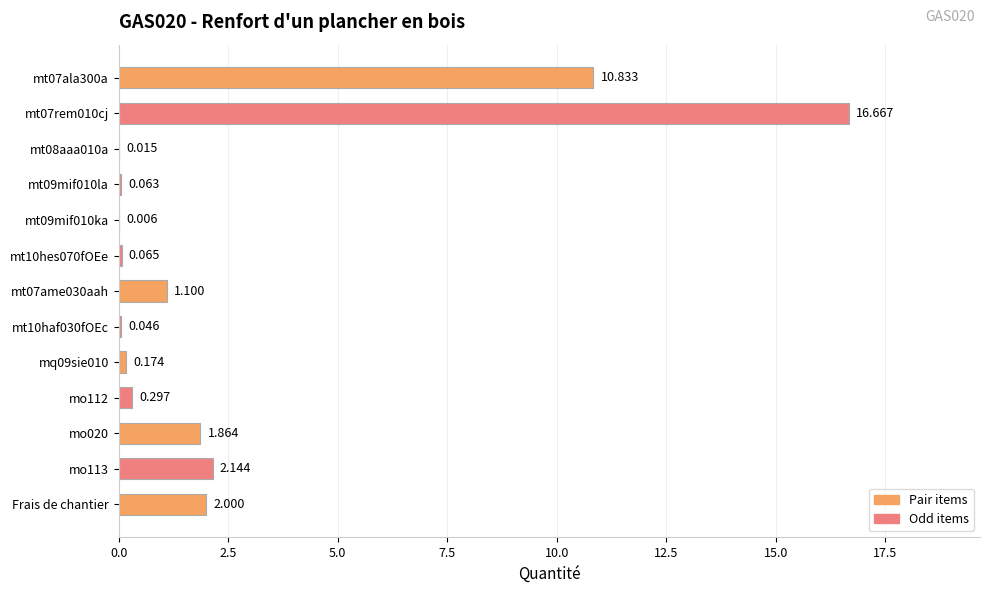

How many categories are shown in the chart?

13